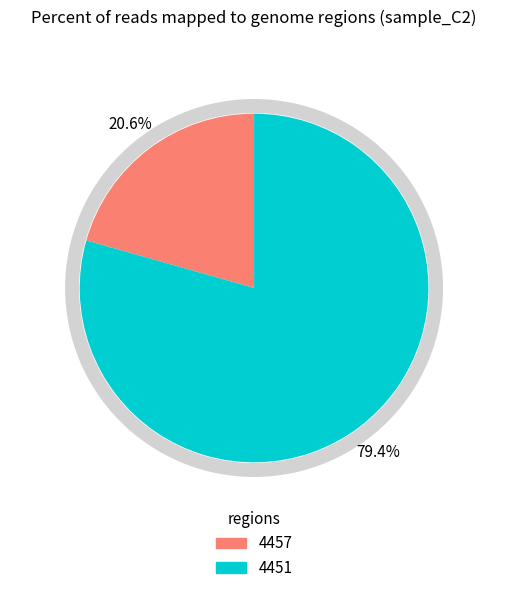

Rank the categories by value from lowest to highest.

4457, 4451